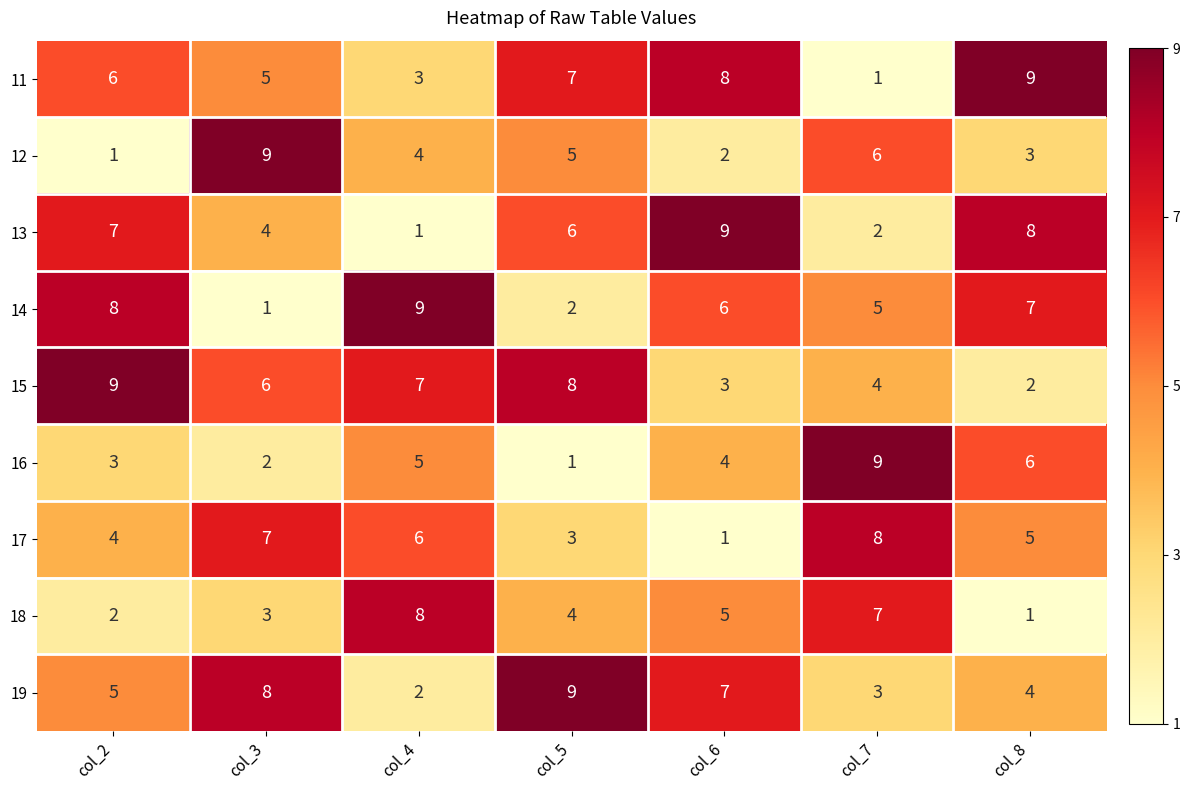

Where is 13 nearest to the value 5?

col_3